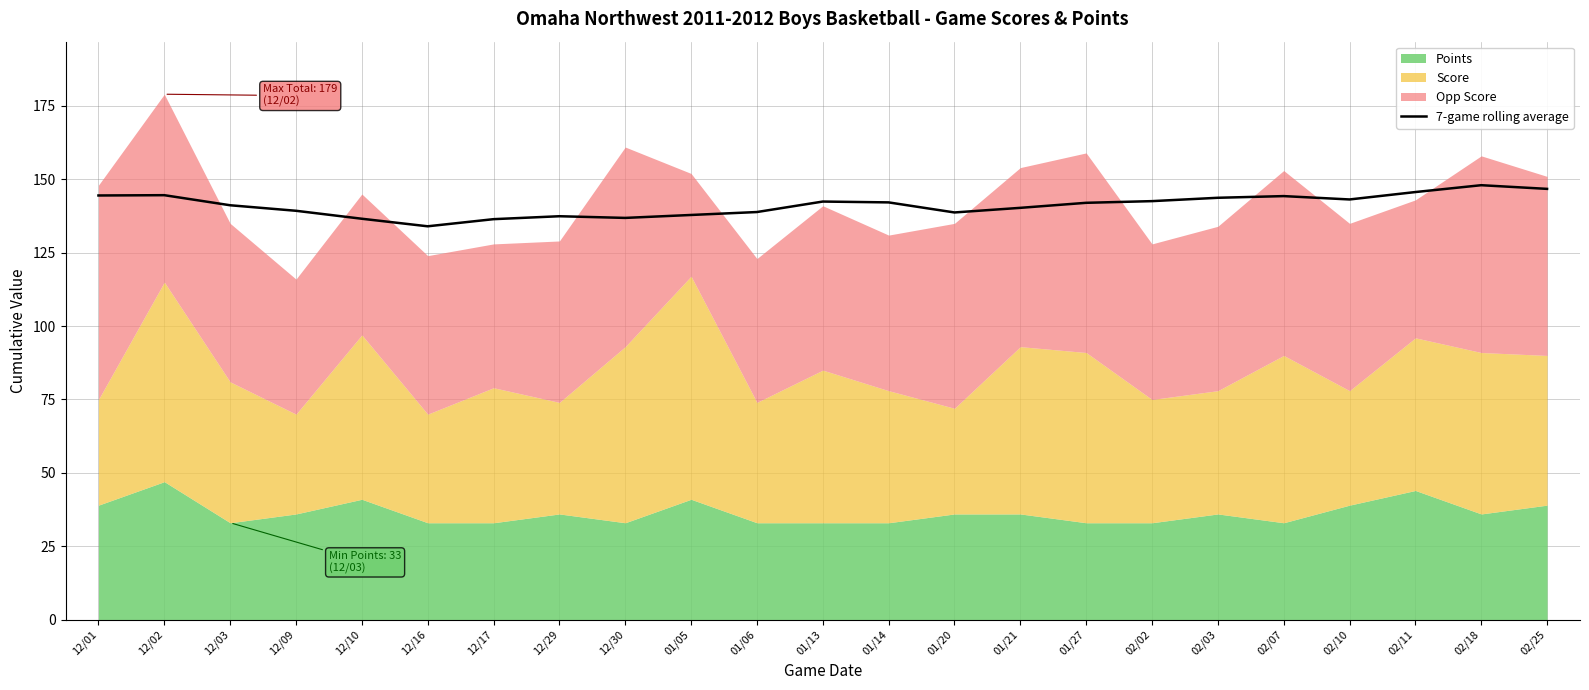

Which category has the lowest value across all series?

12/16